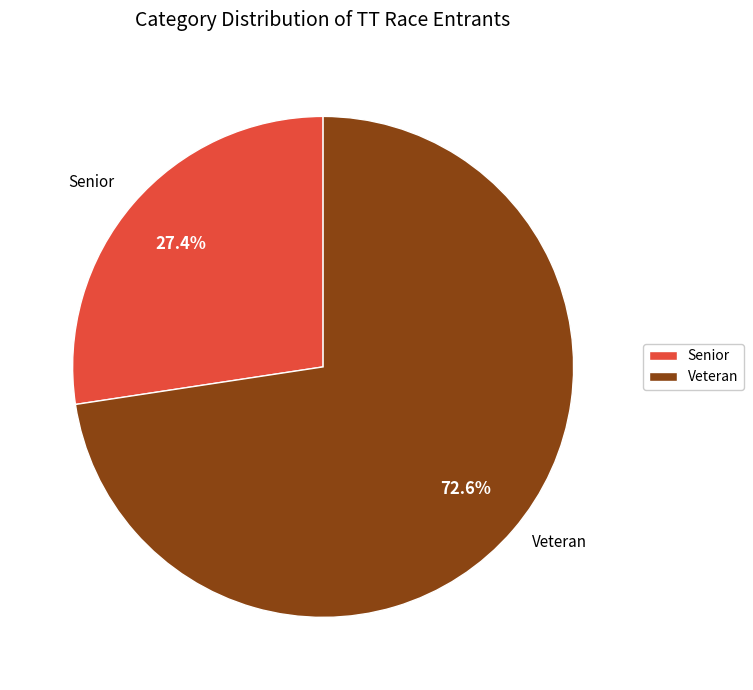

How many segments does this pie chart have?

2